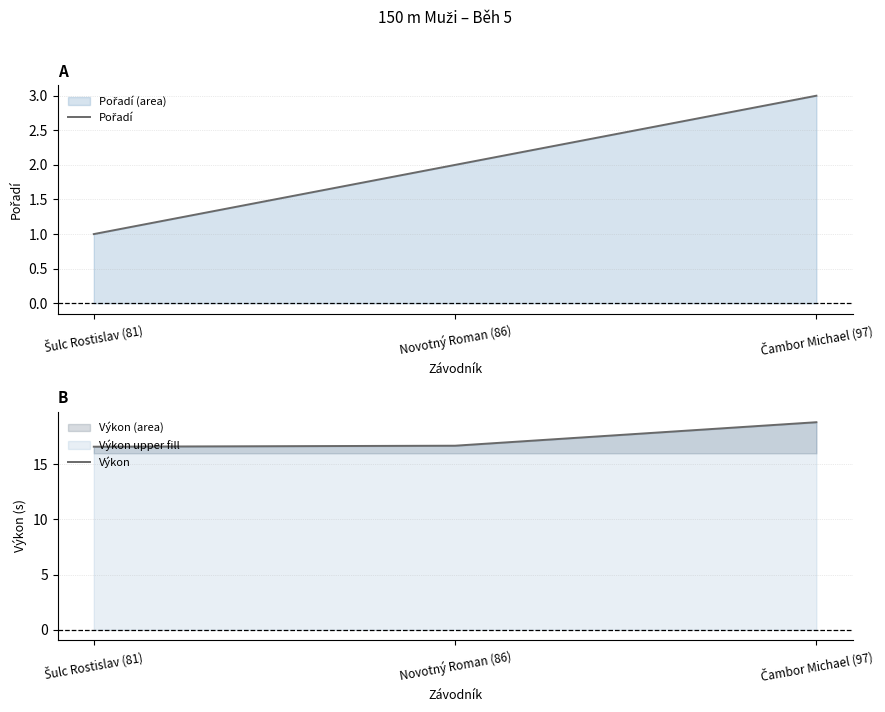

What are all the series names shown in the legend?

Pořadí, Výkon